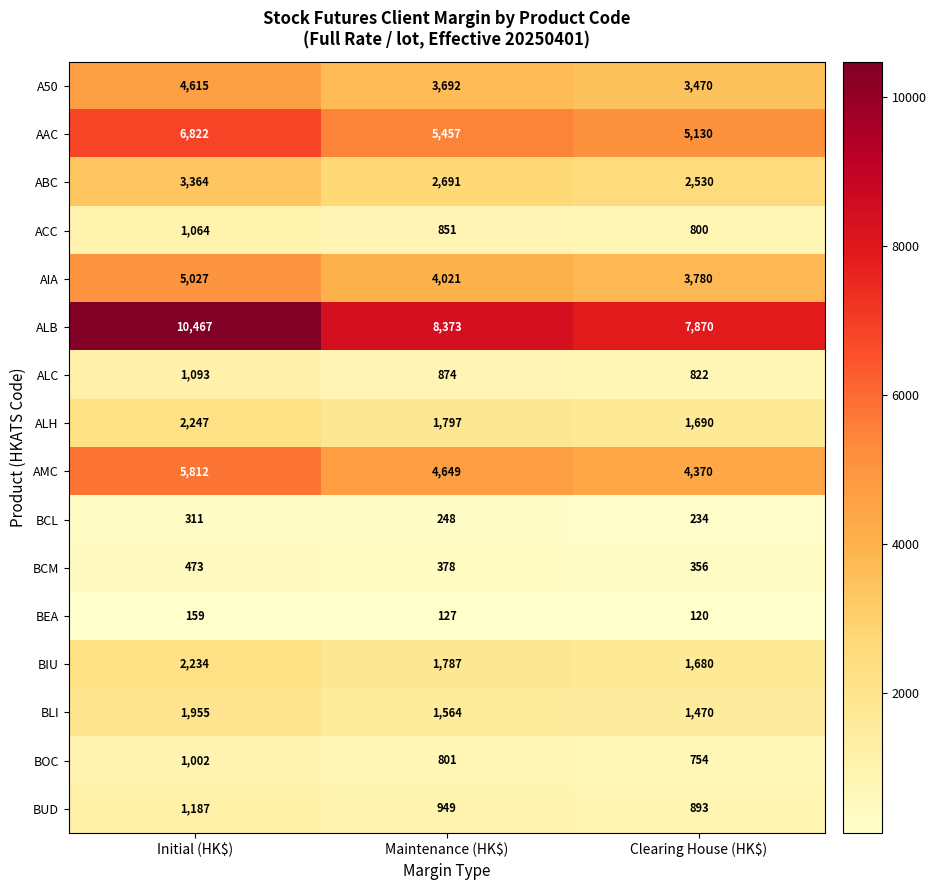

Which series has the widest spread of values?

ALB